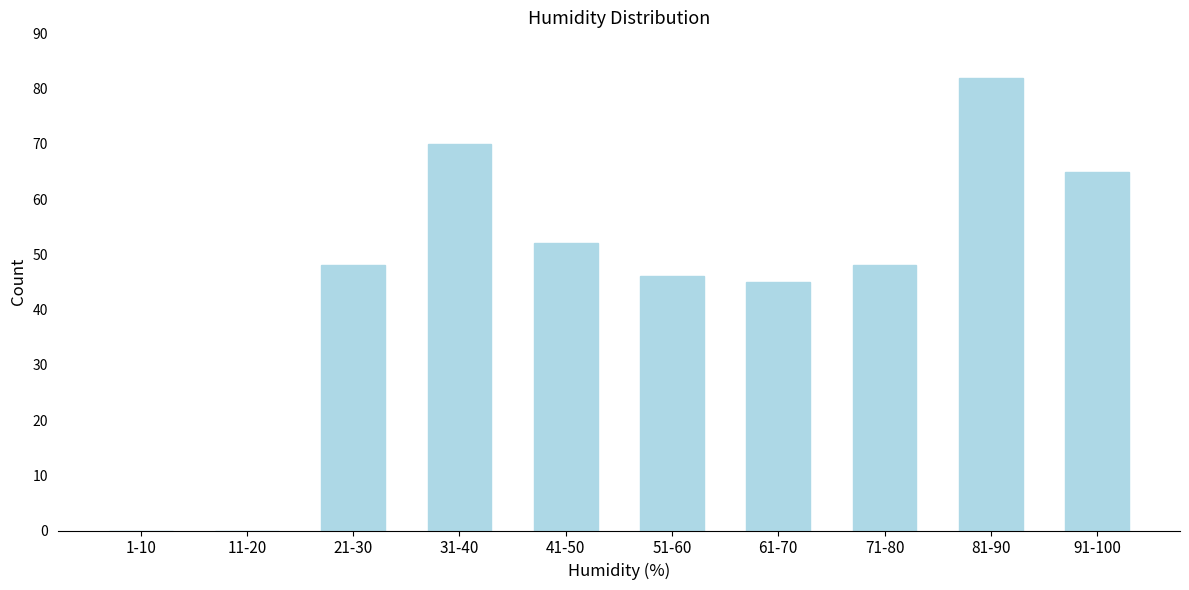

Reading left to right, extract all data points from this chart.

1-10=0	11-20=0	21-30=48	31-40=70	41-50=52	51-60=46	61-70=45	71-80=48	81-90=82	91-100=65